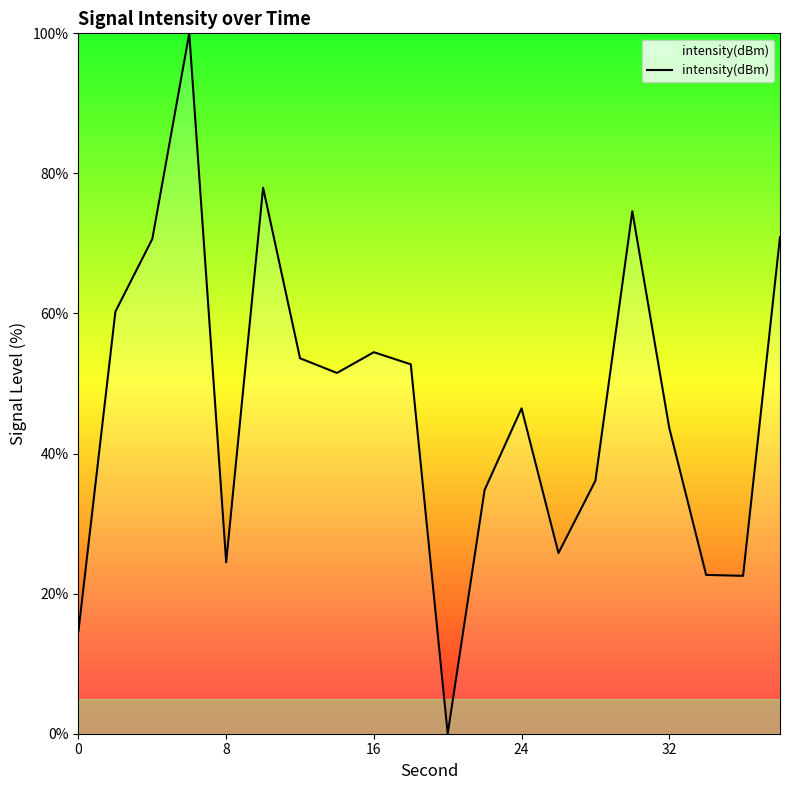

What is the difference between the maximum and minimum values?

100.0